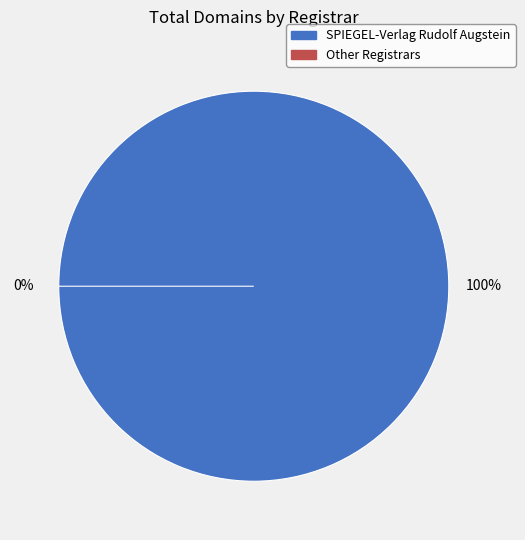

Count the number of slices in the pie.

3